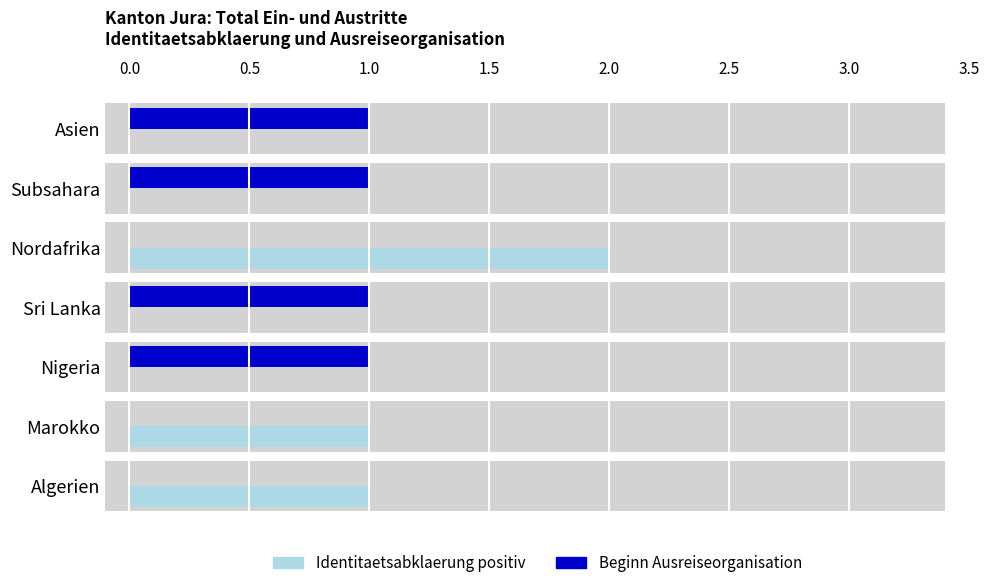

Which series changed the most between Nordafrika and Subsahara?

Identitaetsabklaerung positiv